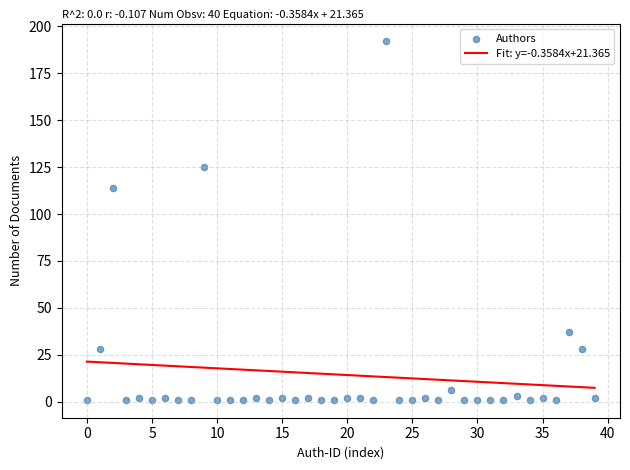

What is the range of Y values (max minus min)?

191